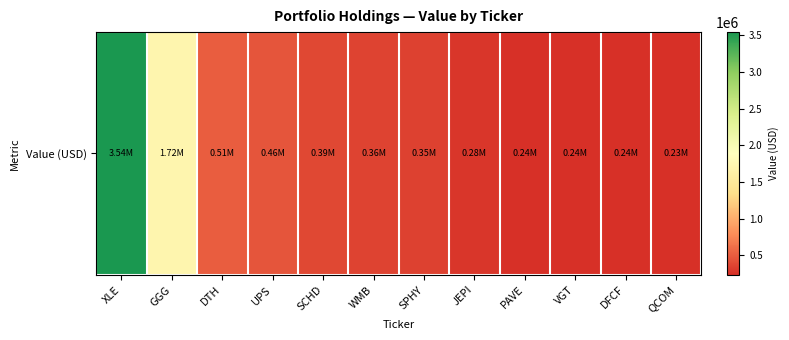

List the labels in order of value, smallest first.

QCOM, VGT, DFCF, PAVE, JEPI, SPHY, WMB, SCHD, UPS, DTH, GGG, XLE